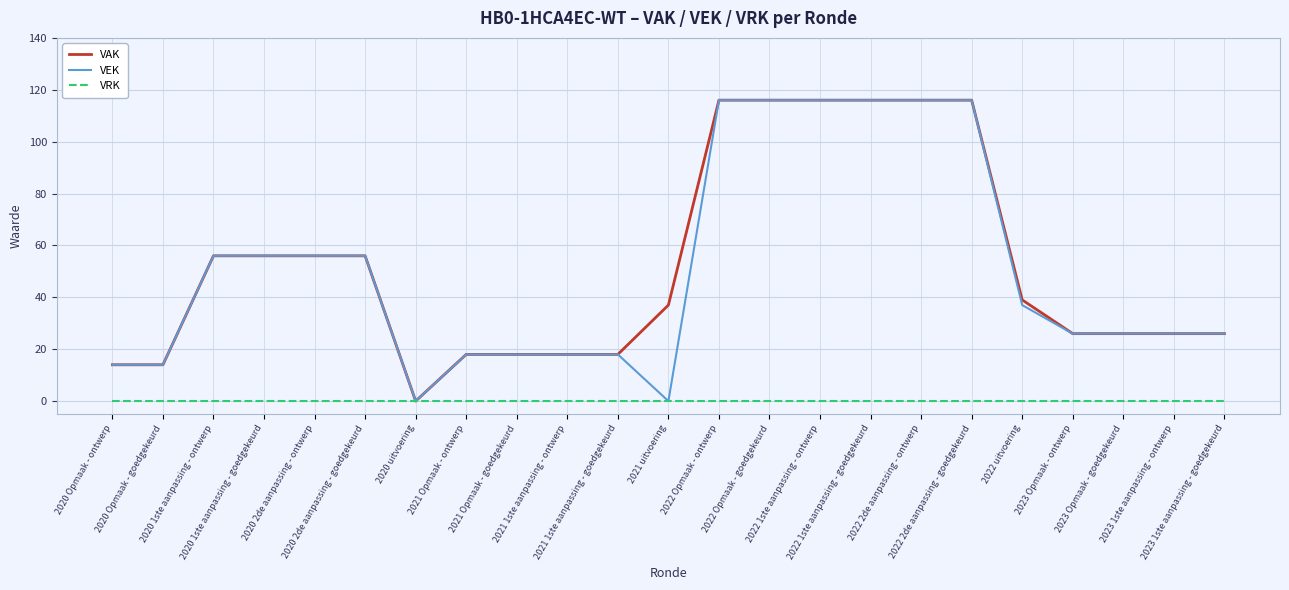

Reading left to right, extract all data points from this chart.

VAK: 14	14	56	56	56	56	0	18	18	18	18	37	116	116	116	116	116	116	39	26	26	26	26
VEK: 14	14	56	56	56	56	0	18	18	18	18	0	116	116	116	116	116	116	37	26	26	26	26
VRK: 0	0	0	0	0	0	0	0	0	0	0	0	0	0	0	0	0	0	0	0	0	0	0